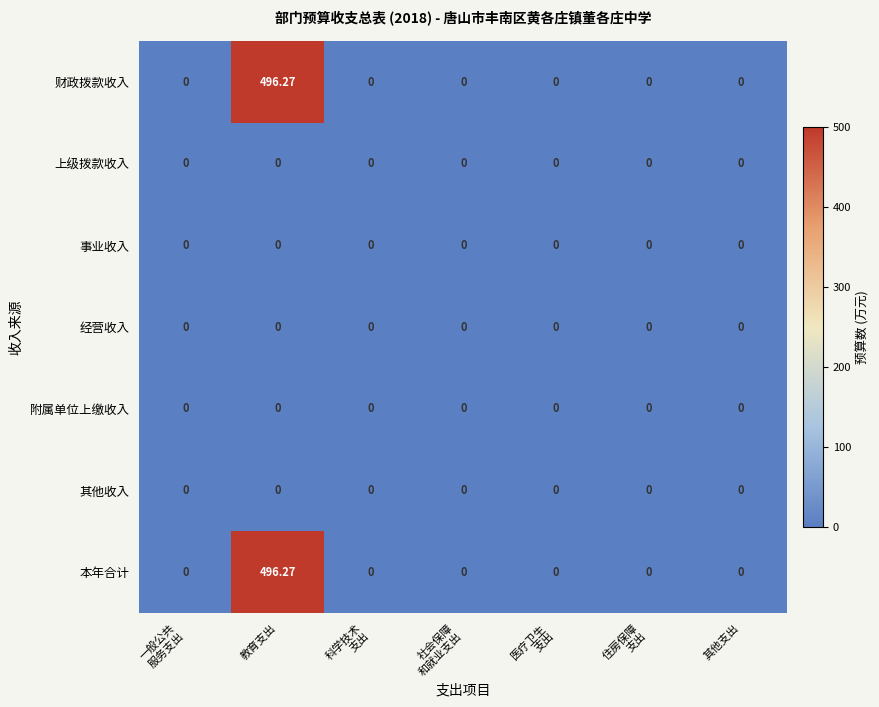

At which category does the chart reach its peak across all series?

教育支出